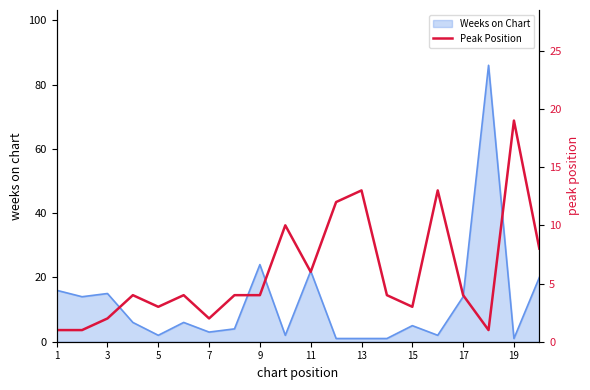

What is the smallest value displayed?

1